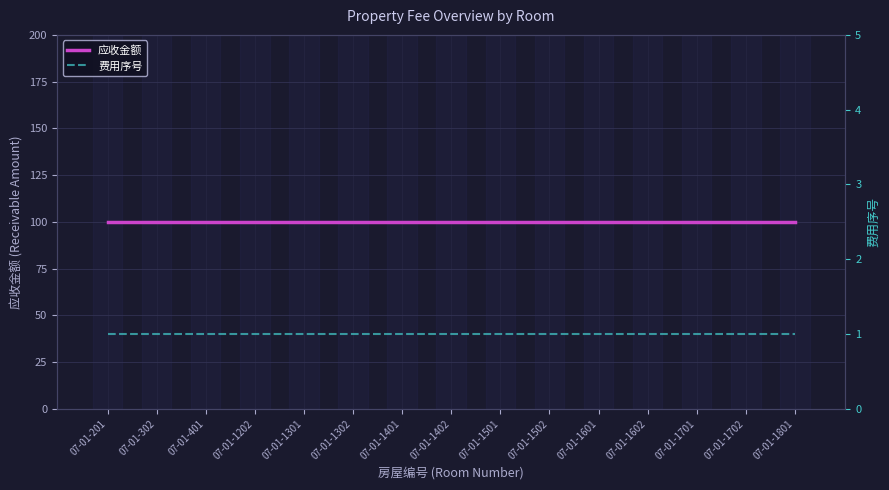

What is the value of the 应收金额 point at the 4th from the left?

100